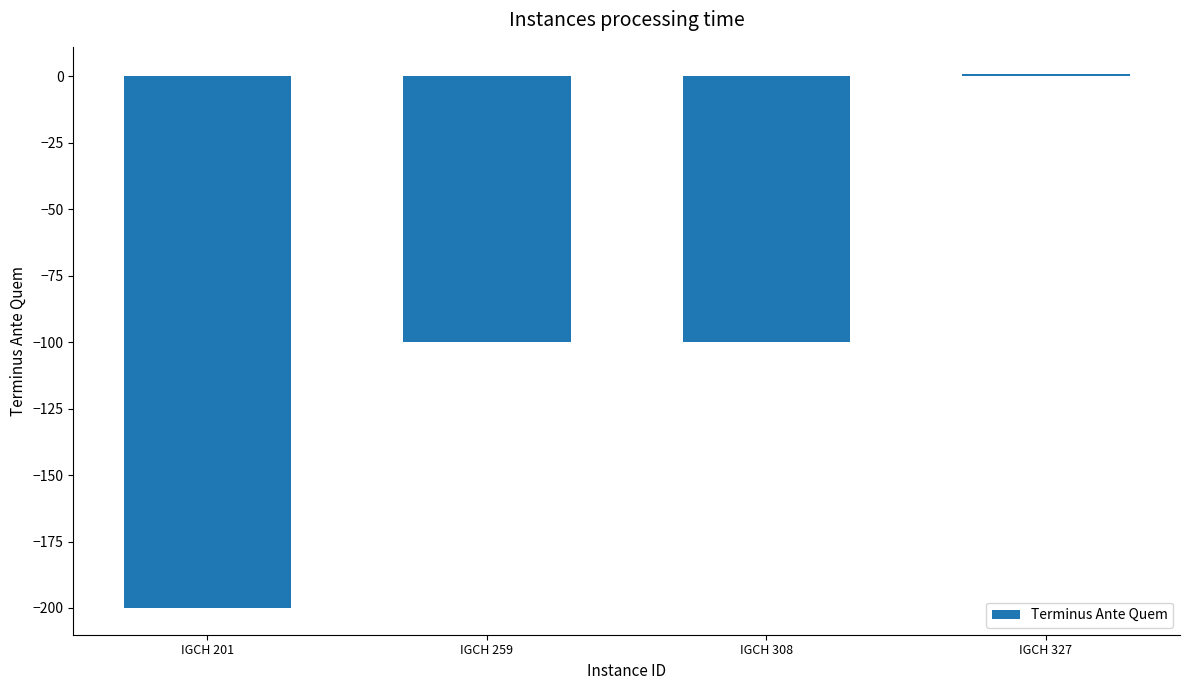

Reading left to right, extract all data points from this chart.

IGCH 201=-200	IGCH 259=-100	IGCH 308=-100	IGCH 327=1